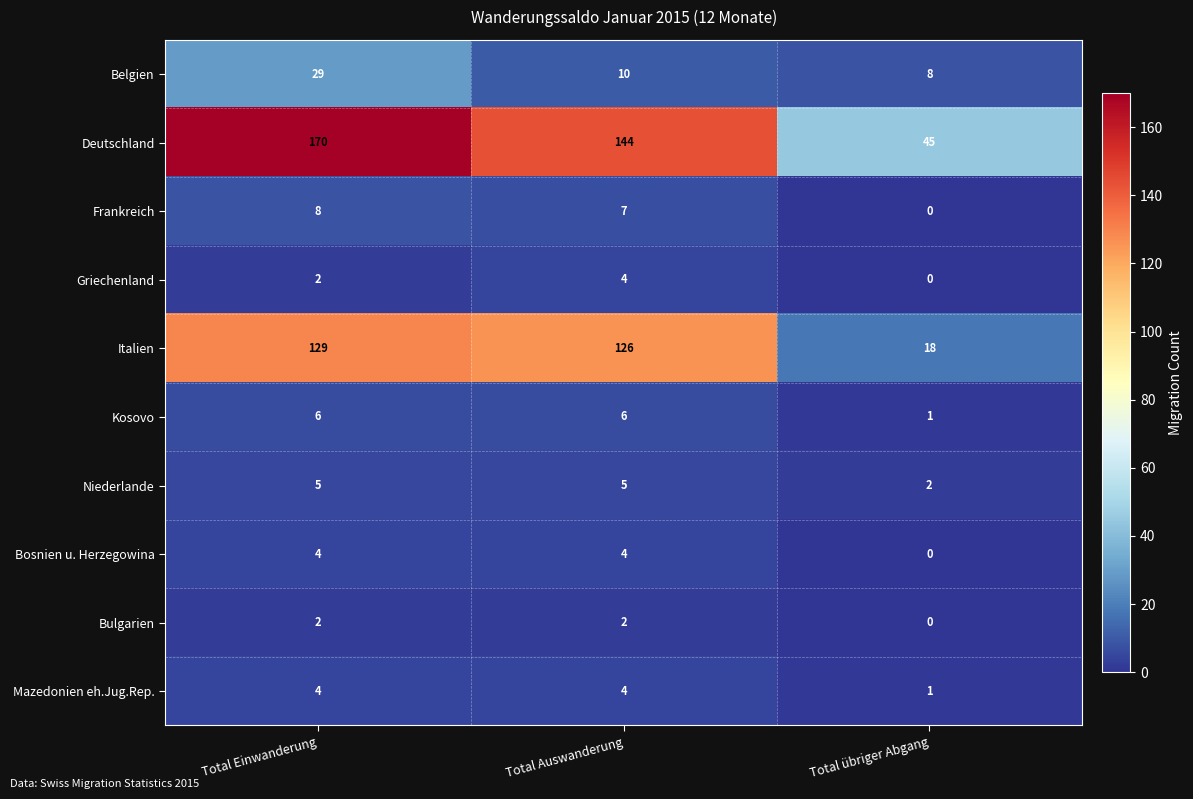

What is the total value across all series at Total Einwanderung?

359